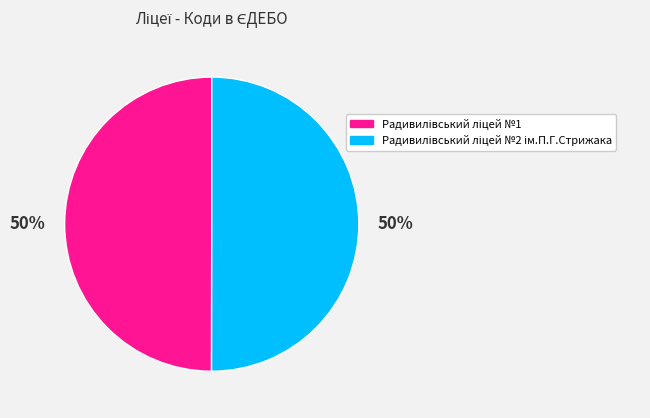

To the nearest percent, what is the average slice percentage?

50%